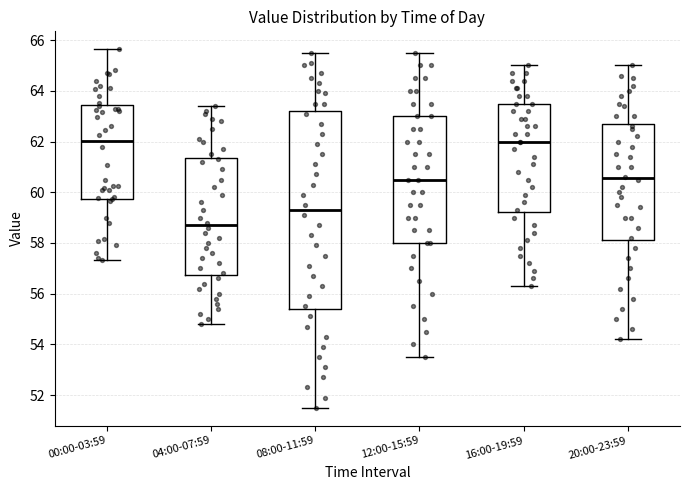

Where is the lower edge of the box for 08:00-11:59 on the y-axis? The values are not printed on the chart, so give them approximately, as read against the axis.

55.4